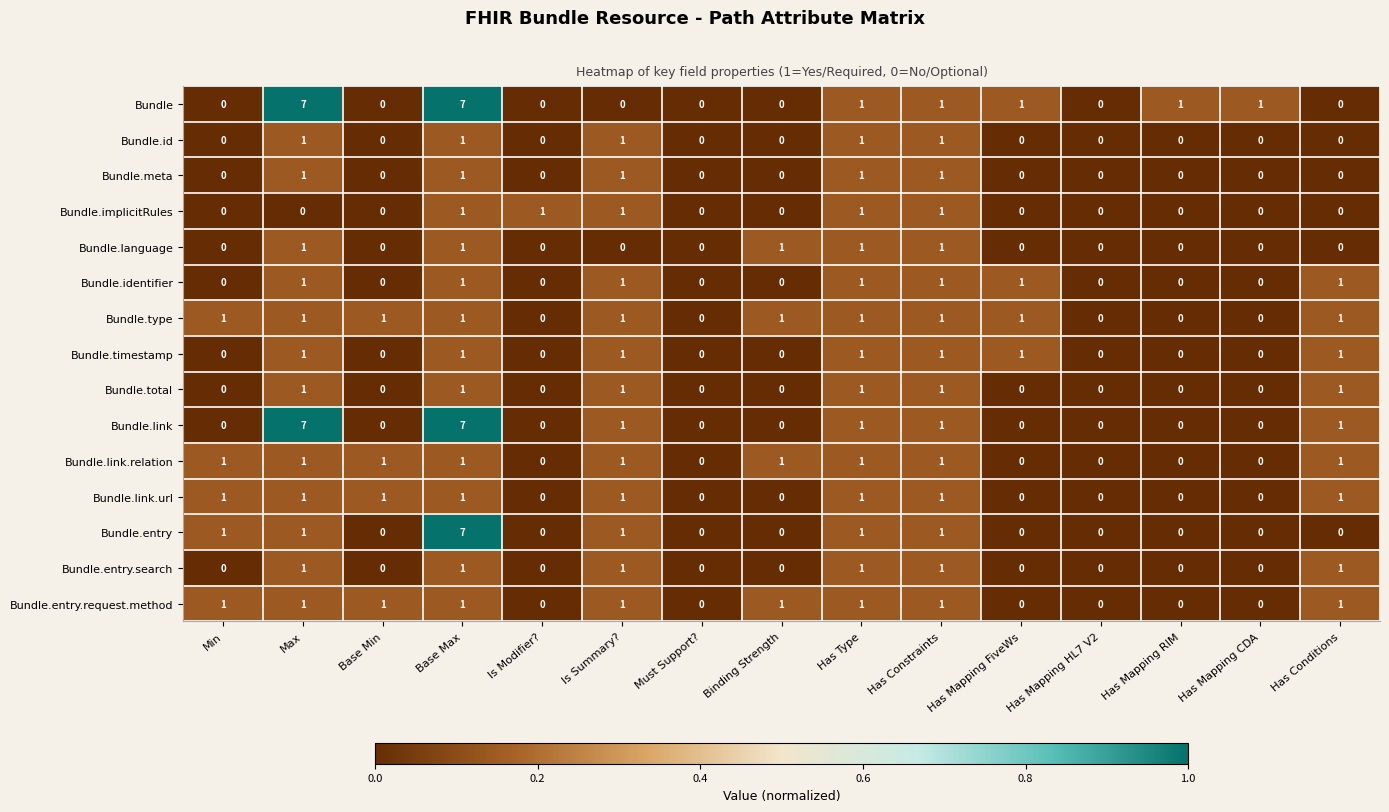

What is the sum of all Bundle.entry.request.method values?

9